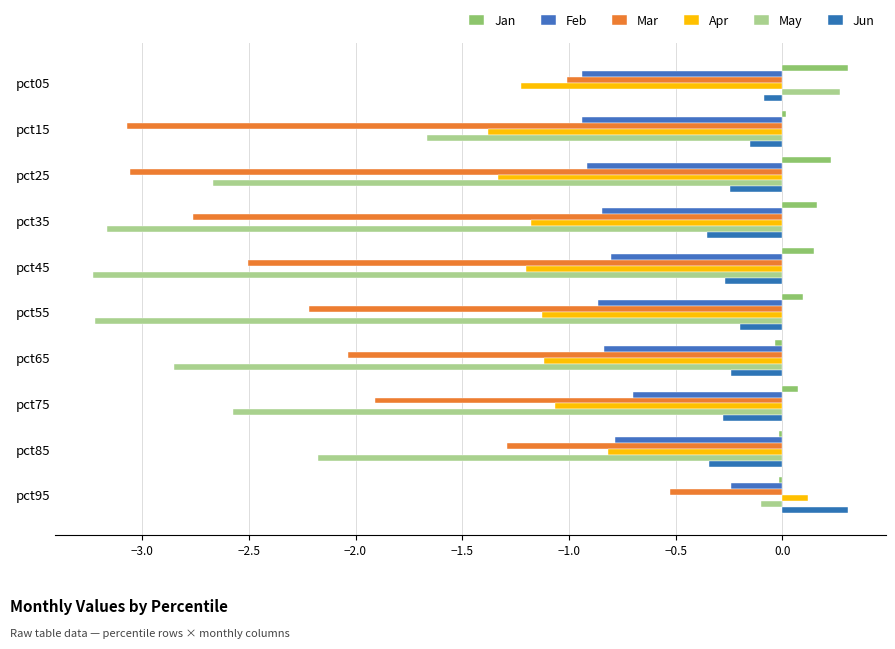

Reading right to left, transcribe all the data shown in this chart.

Jan: -0.0	-0.0	0.1	-0.0	0.1	0.1	0.2	0.2	0.0	0.3
Feb: -0.2	-0.8	-0.7	-0.8	-0.9	-0.8	-0.8	-0.9	-0.9	-0.9
Mar: -0.5	-1.3	-1.9	-2.0	-2.2	-2.5	-2.8	-3.1	-3.1	-1.0
Apr: 0.1	-0.8	-1.1	-1.1	-1.1	-1.2	-1.2	-1.3	-1.4	-1.2
May: -0.1	-2.2	-2.6	-2.8	-3.2	-3.2	-3.2	-2.7	-1.7	0.3
Jun: 0.3	-0.3	-0.3	-0.2	-0.2	-0.3	-0.4	-0.2	-0.2	-0.1